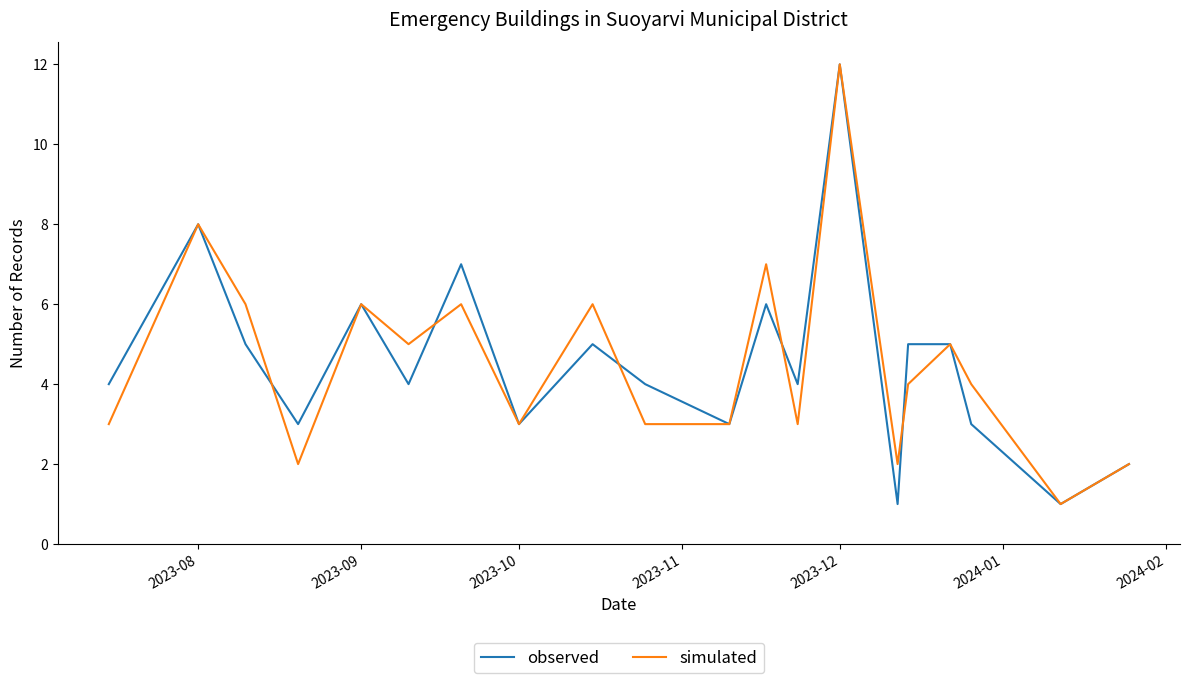

What is the difference between the maximum and second lowest values in the simulated series?

10